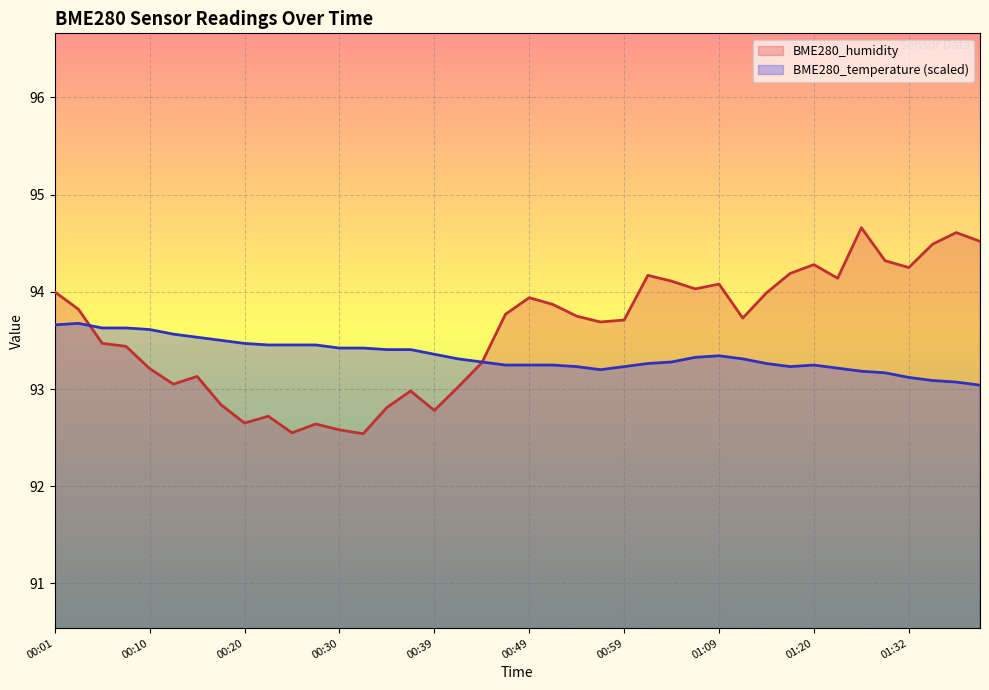

At which category does BME280_humidity reach its first local peak?

00:15